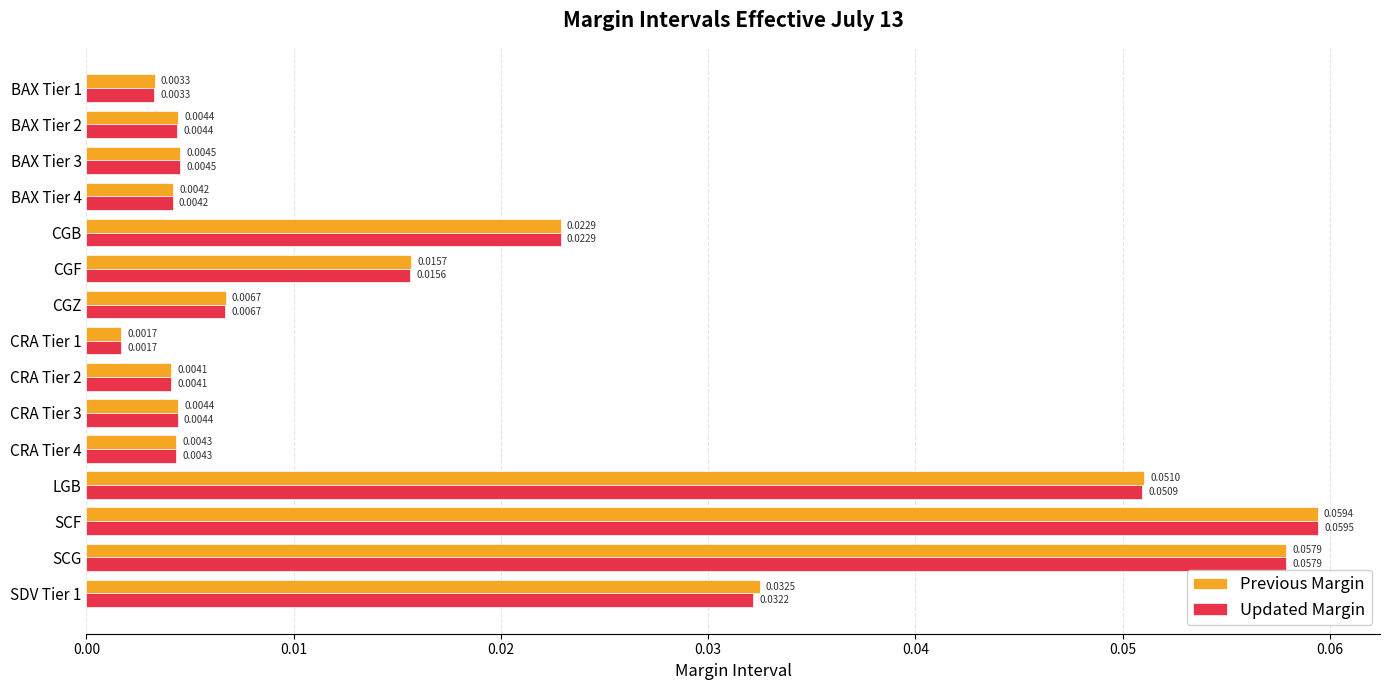

Which series has the largest range (max minus min)?

Updated Margin